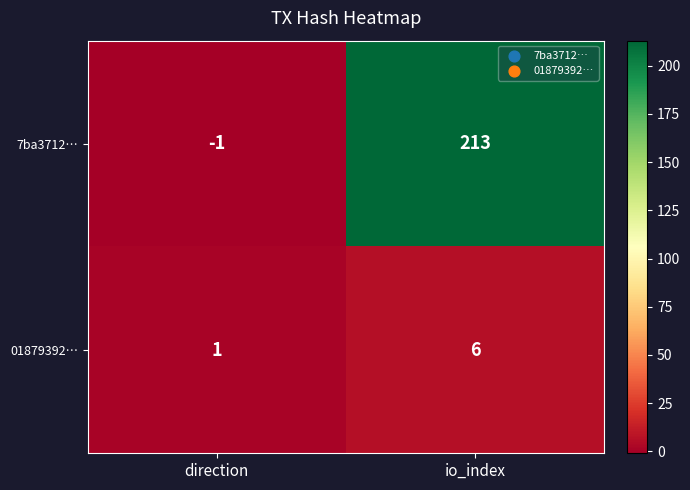

What is the approximate value of 01879392… at io_index?

6